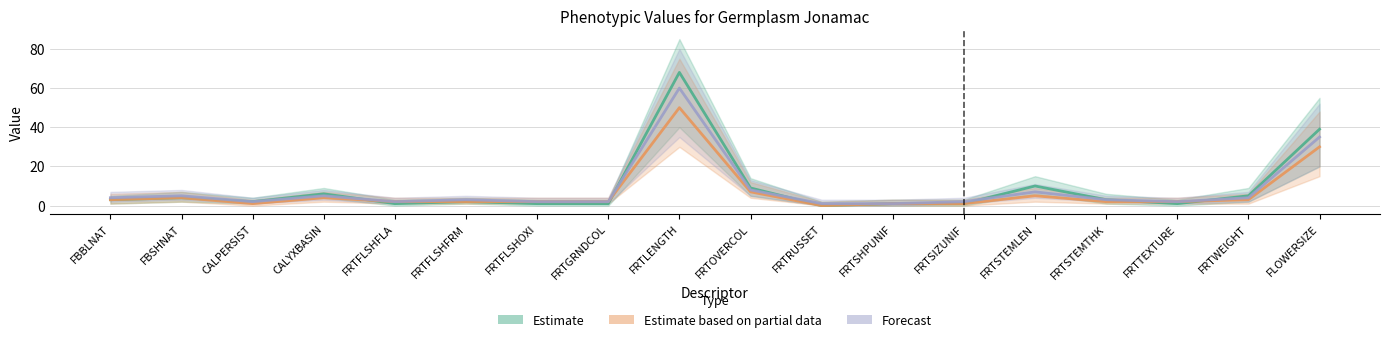

How many lines are shown in the chart?

3